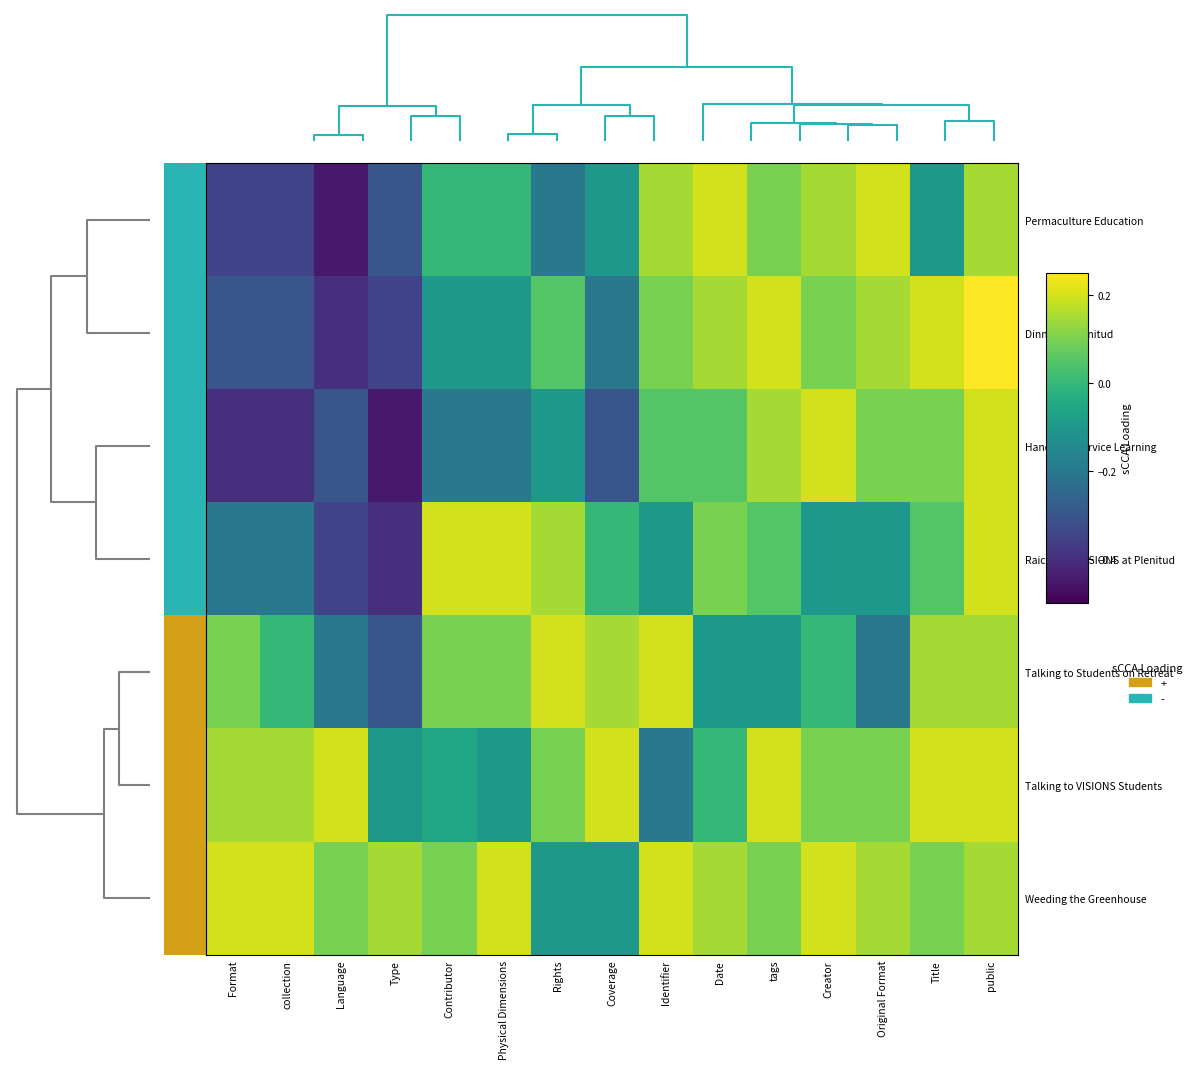

How many series are shown in this chart?

7